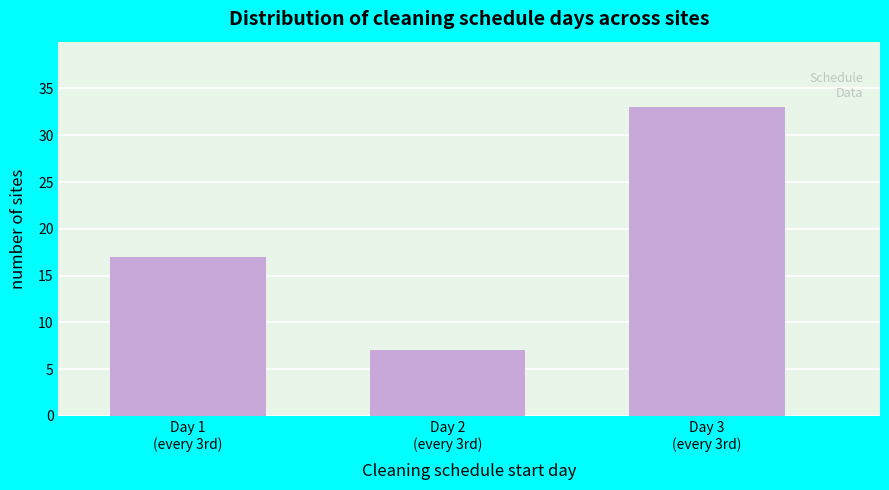

Reading left to right, transcribe all the data shown in this chart.

17	7	33